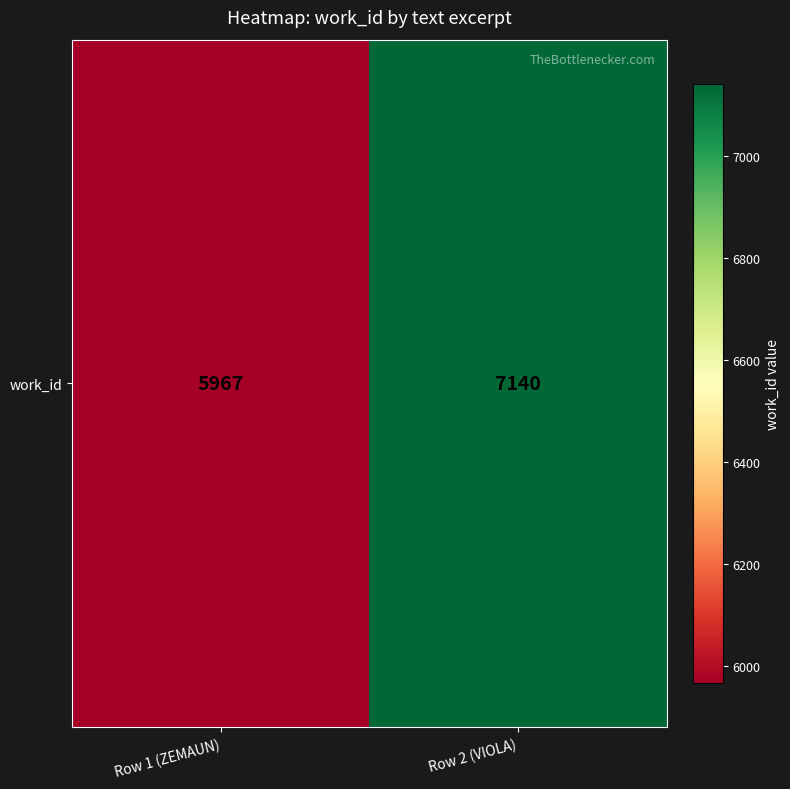

How many data points are less than 7140?

1